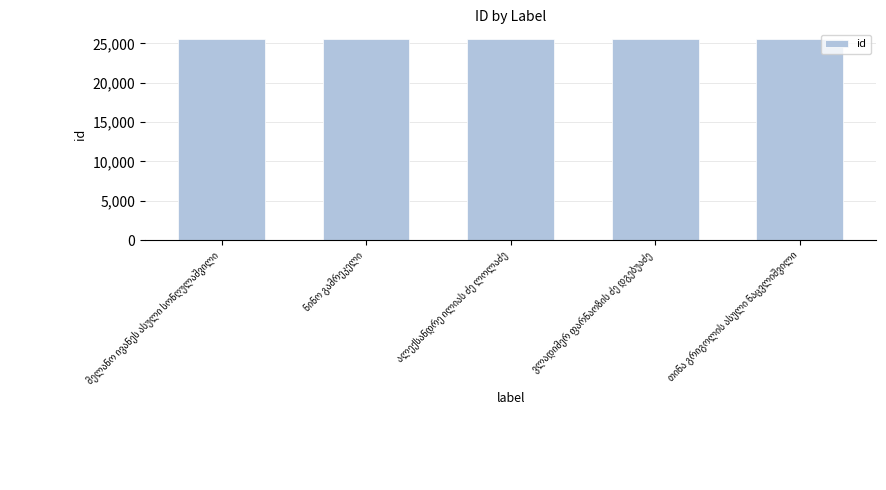

What is the sum of all values?

127530